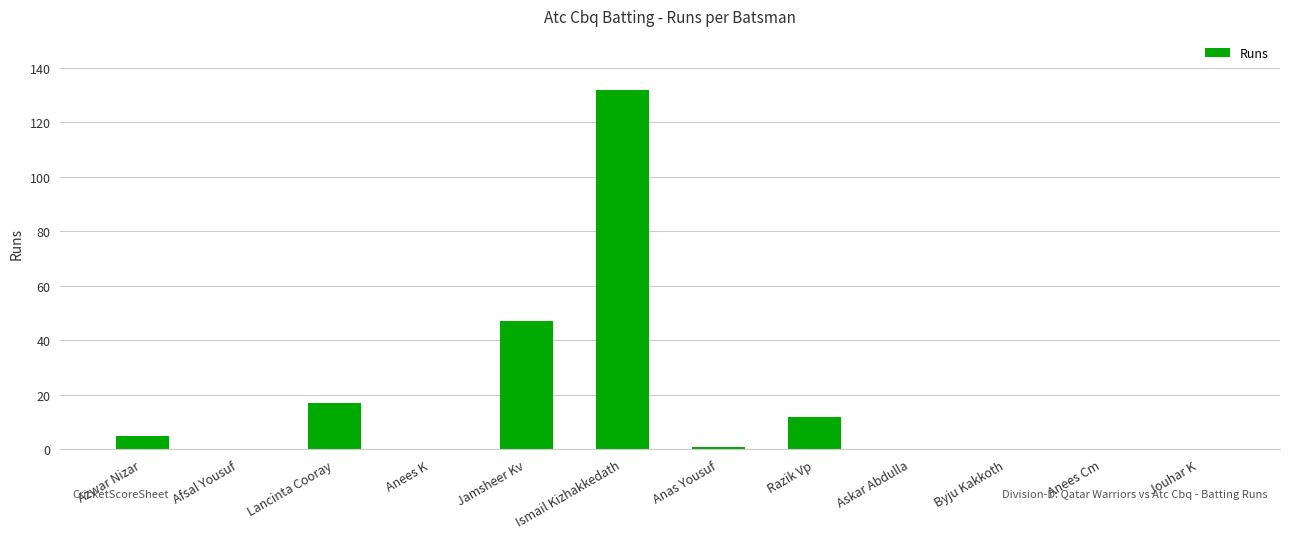

What is the sum of the values at Askar Abdulla and Ismail Kizhakkedath?

132